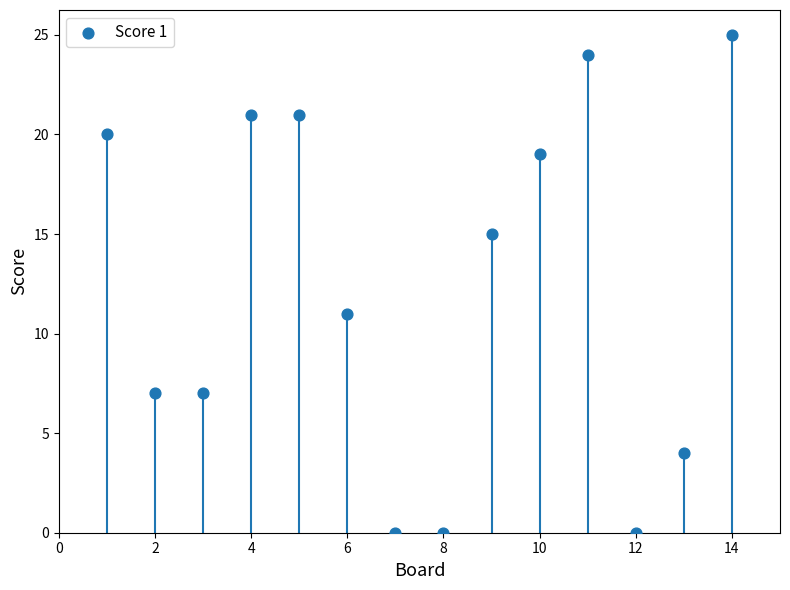

What Y value in the scatter plot is closest to 12?

11